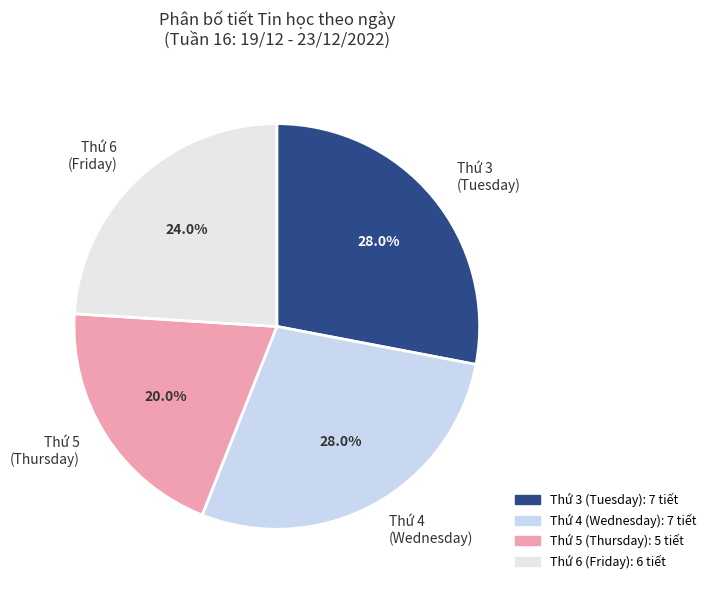

What is the ratio of the value at Thứ 5 (Thursday) to the value at Thứ 3 (Tuesday)?

0.7